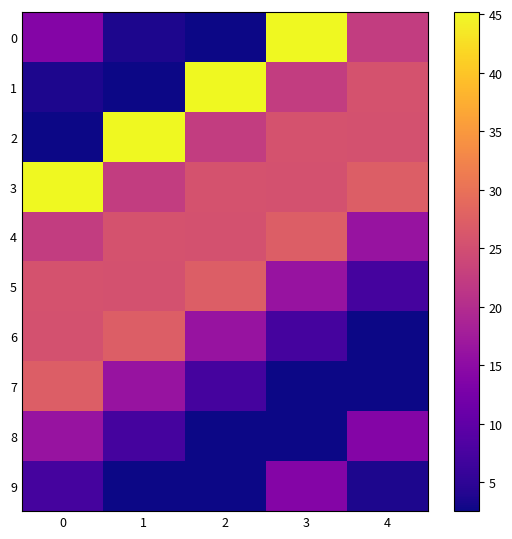

Which series has the largest total across all categories?

row_3